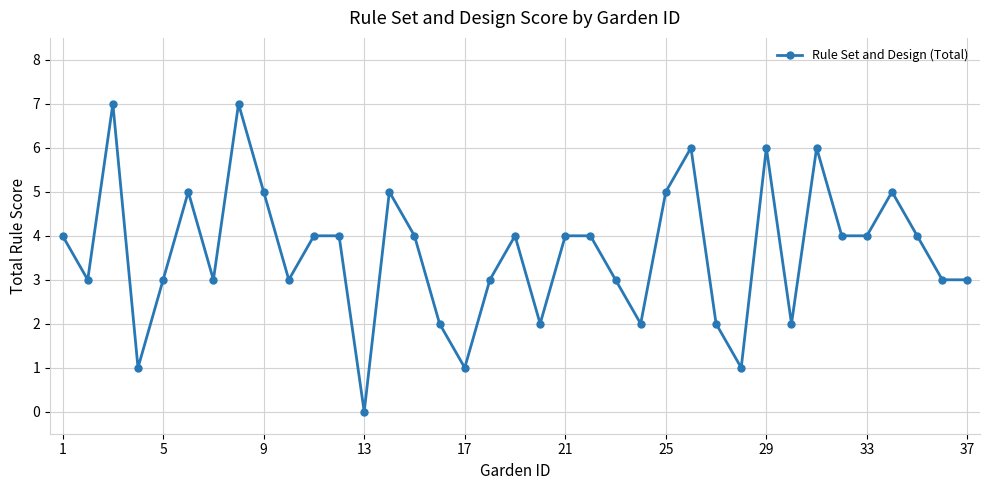

What is the sum of all values?

134